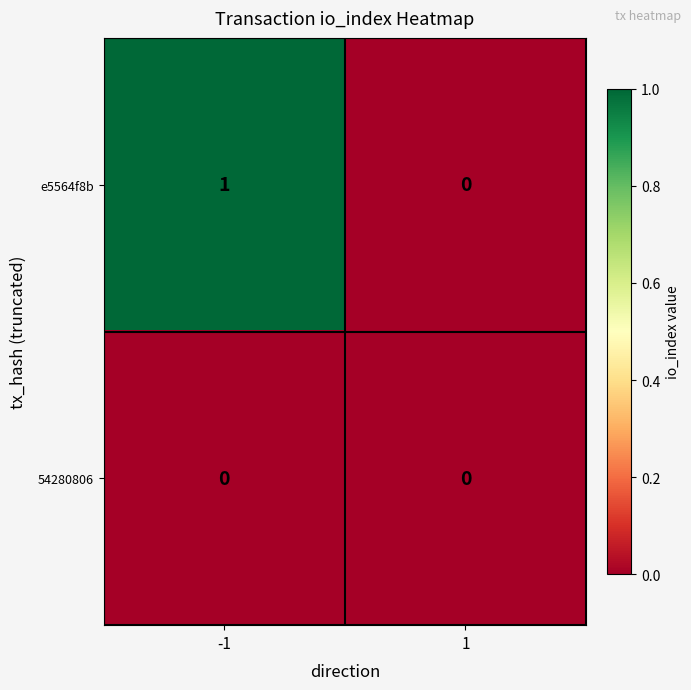

Which series has the largest total across all categories?

e5564f8b